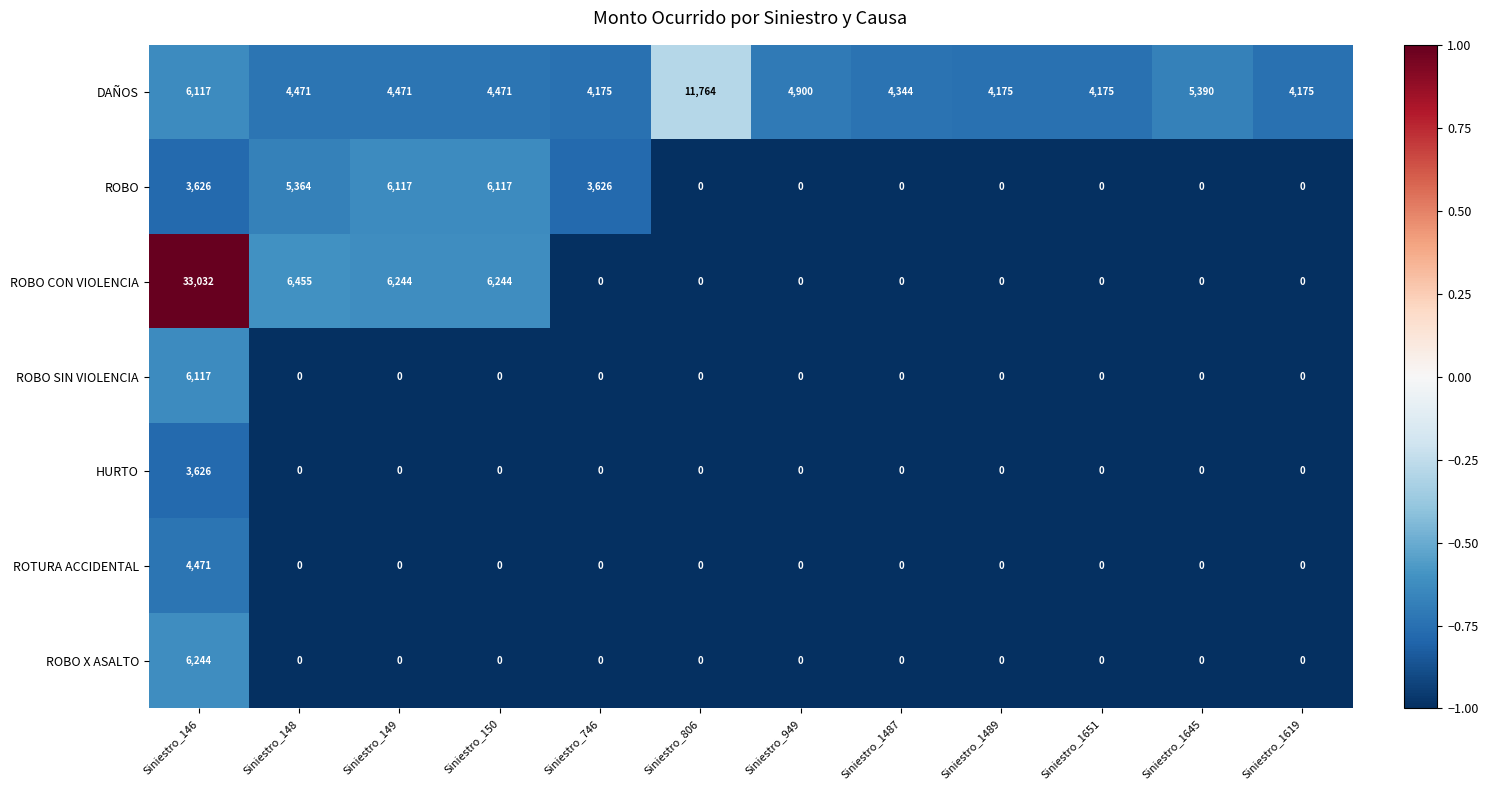

What is the maximum value shown in the chart?

33032